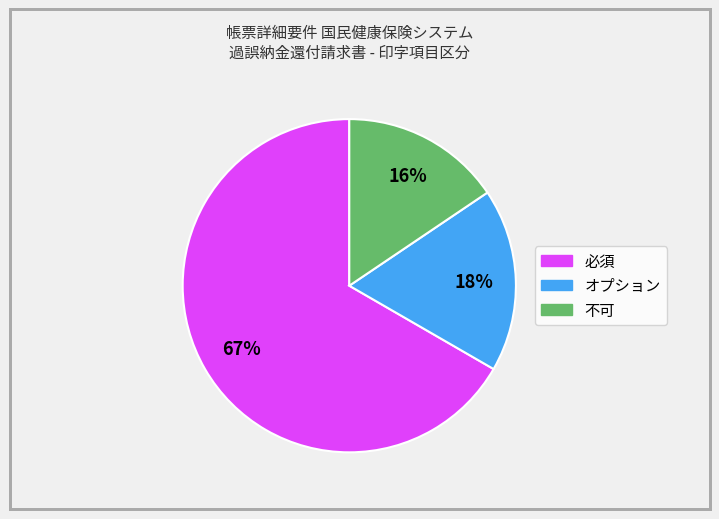

Rank the categories by value from highest to lowest.

必須, オプション, 不可